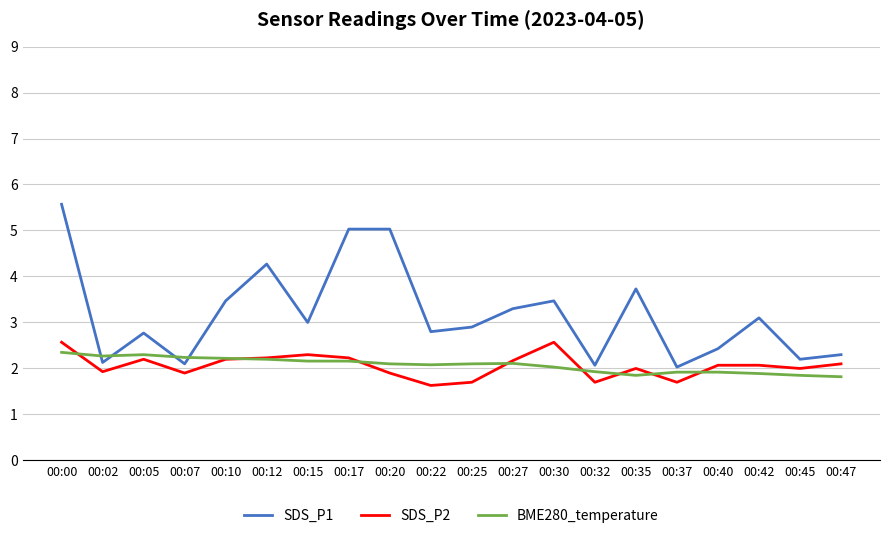

What is the minimum value for BME280_temperature?

1.8